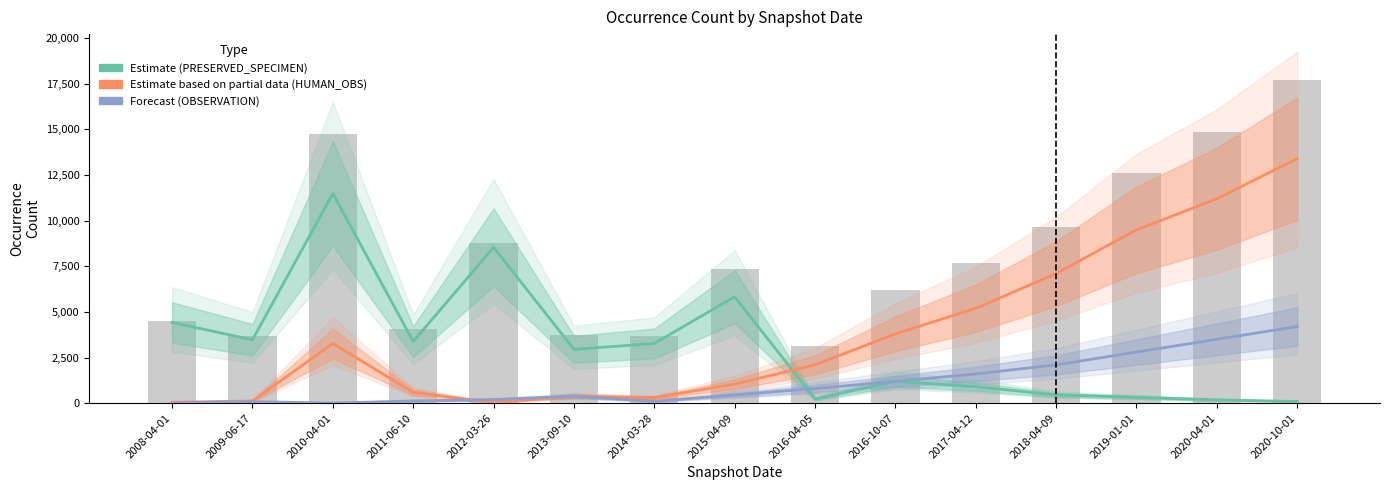

Between 2018-04-09 and 2012-03-26, which is larger?

2012-03-26